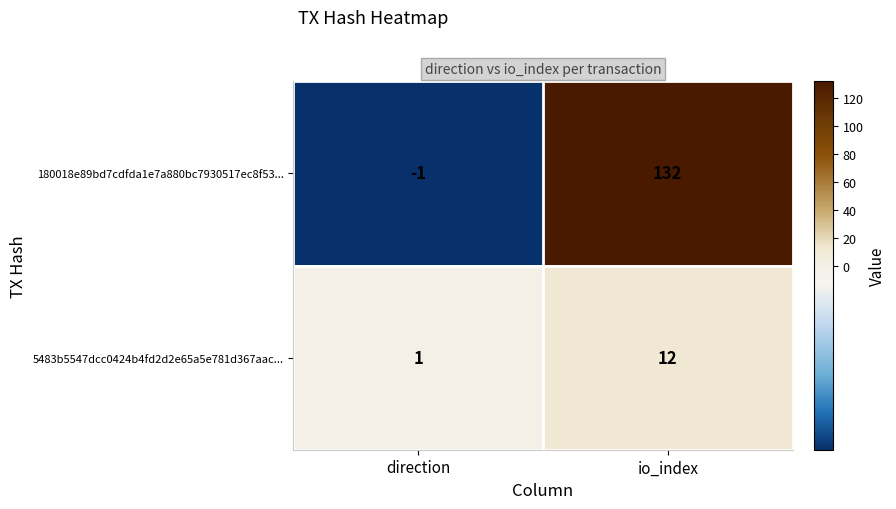

The value of 180018e89bd7cdfda1e7a880bc7930517ec8f53... at io_index is 132. True or false?

True